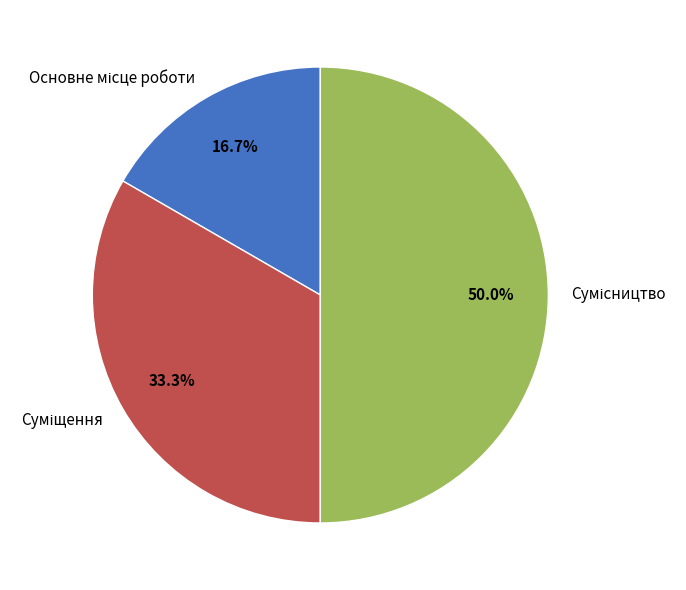

Rank the categories by value from lowest to highest.

Основне місце роботи, Суміщення, Сумісництво